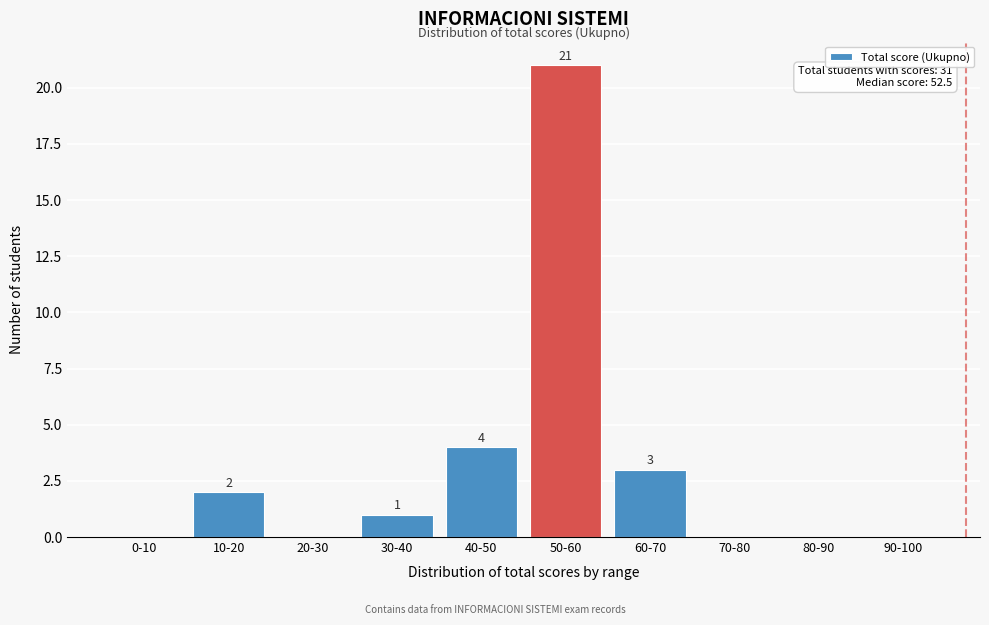

Reading left to right, list all the values displayed in this chart.

0-10=0	10-20=2	20-30=0	30-40=1	40-50=4	50-60=21	60-70=3	70-80=0	80-90=0	90-100=0